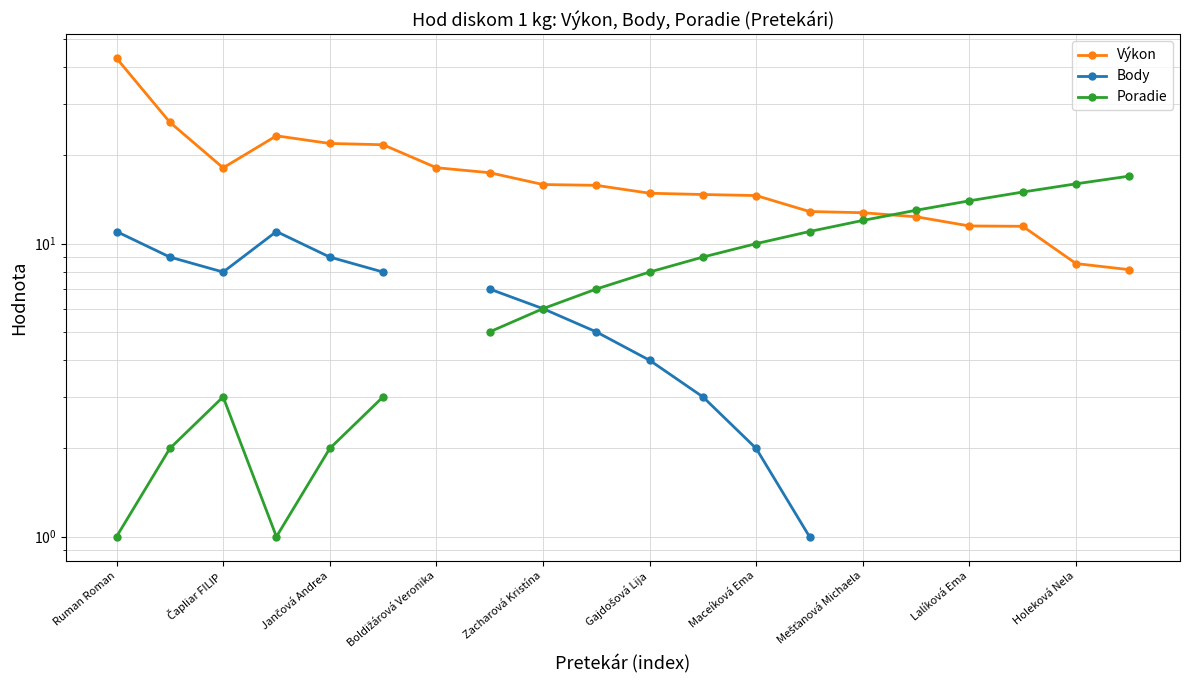

How many series are shown in this chart?

3